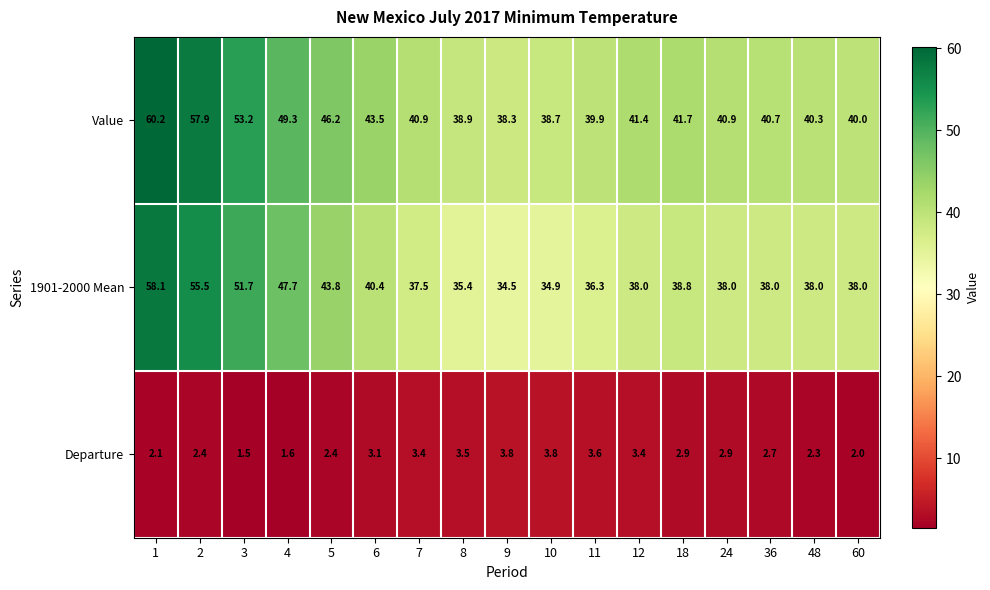

What is the approximate value of Departure at 48?

2.3